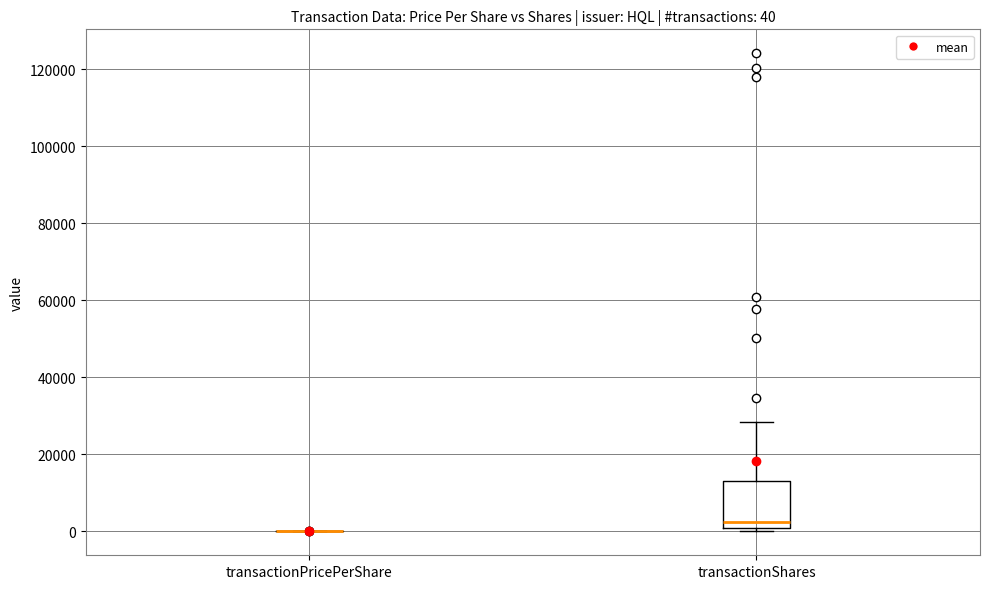

Comparing the boxes themselves (not the whiskers), which one is the tallest?

transactionShares